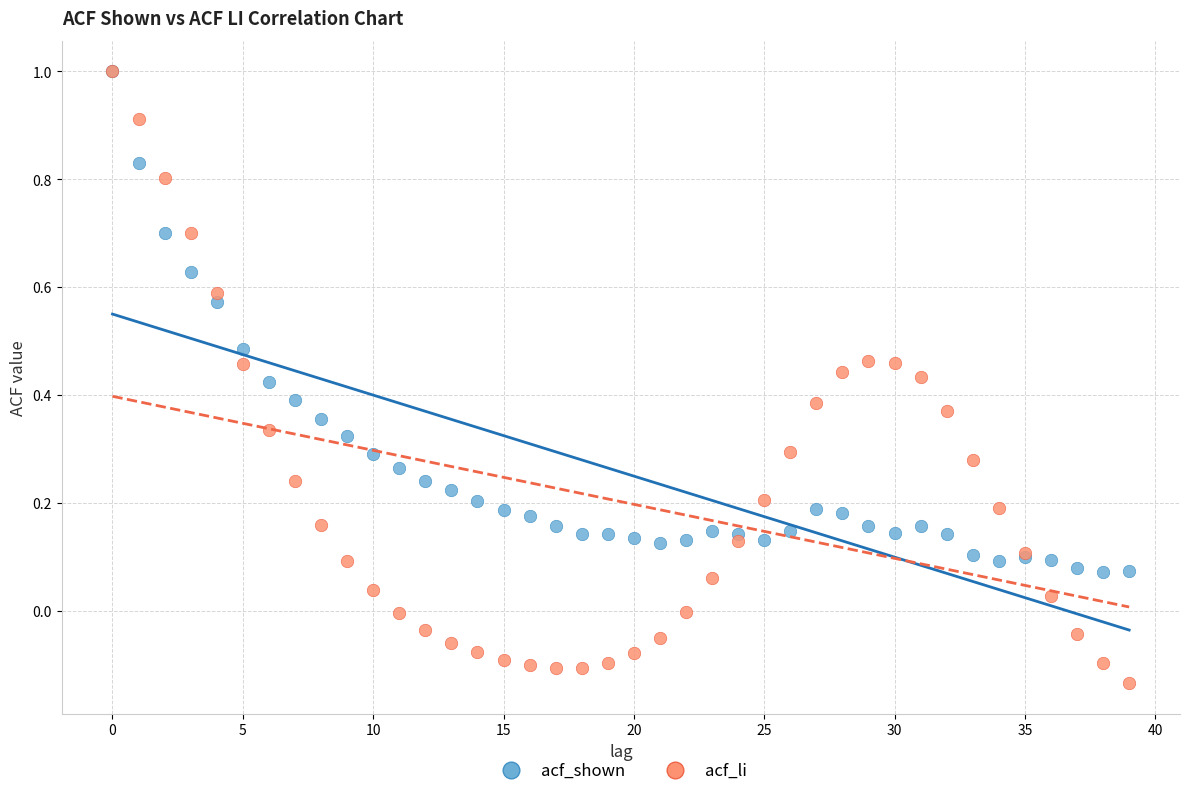

What are all the series names shown in the legend?

acf_shown, acf_li